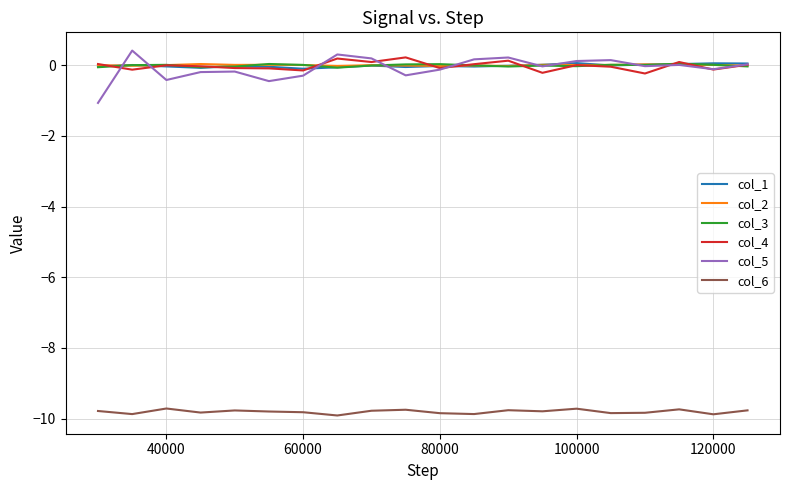

True or false: col_2 and col_6 intersect in this chart.

False